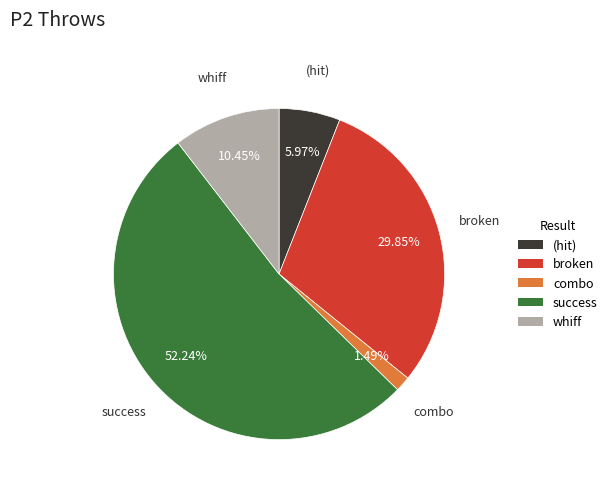

Combined, do success and (hit) account for over 50%?

Yes